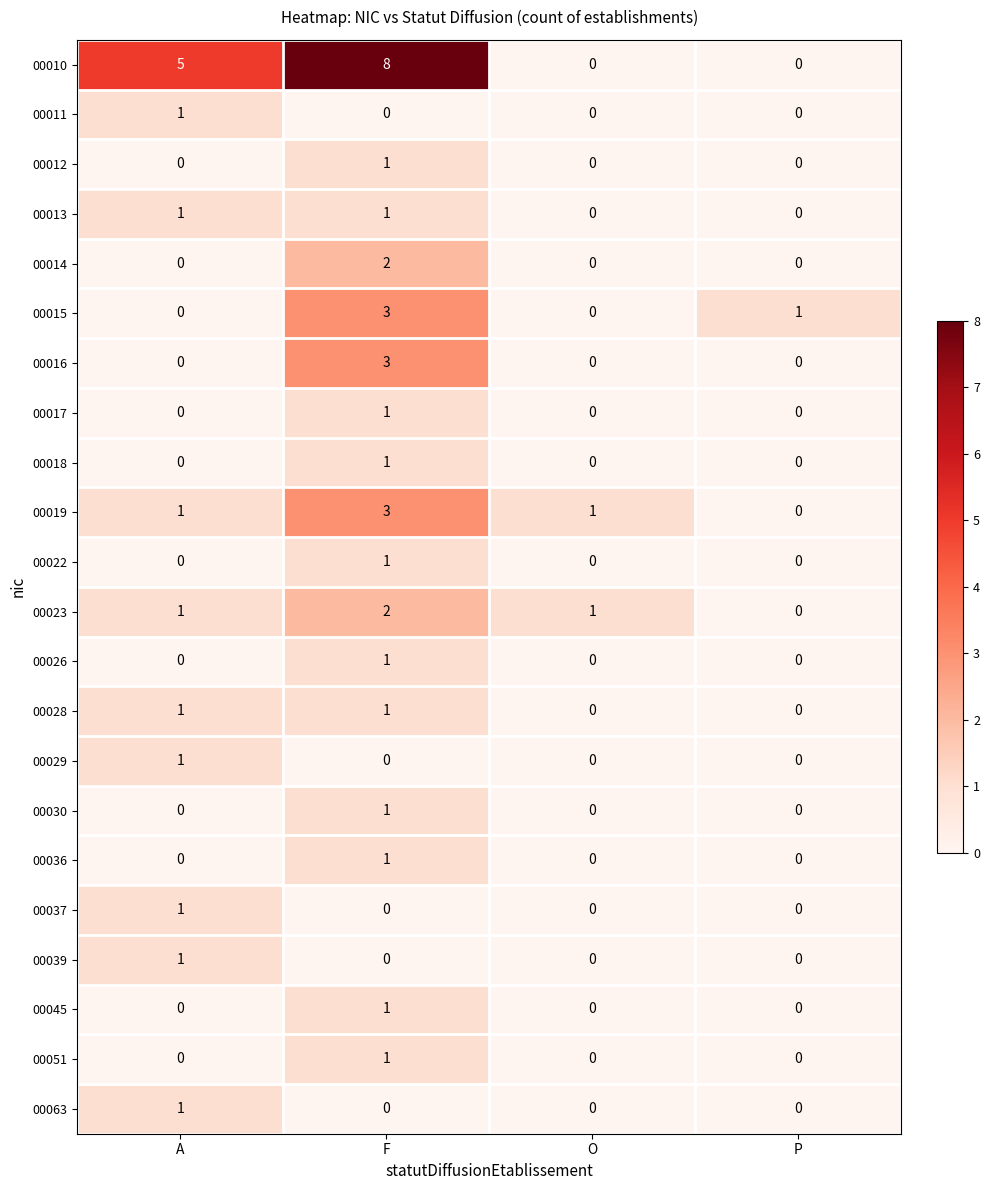

What is the total value across all series at A?

14